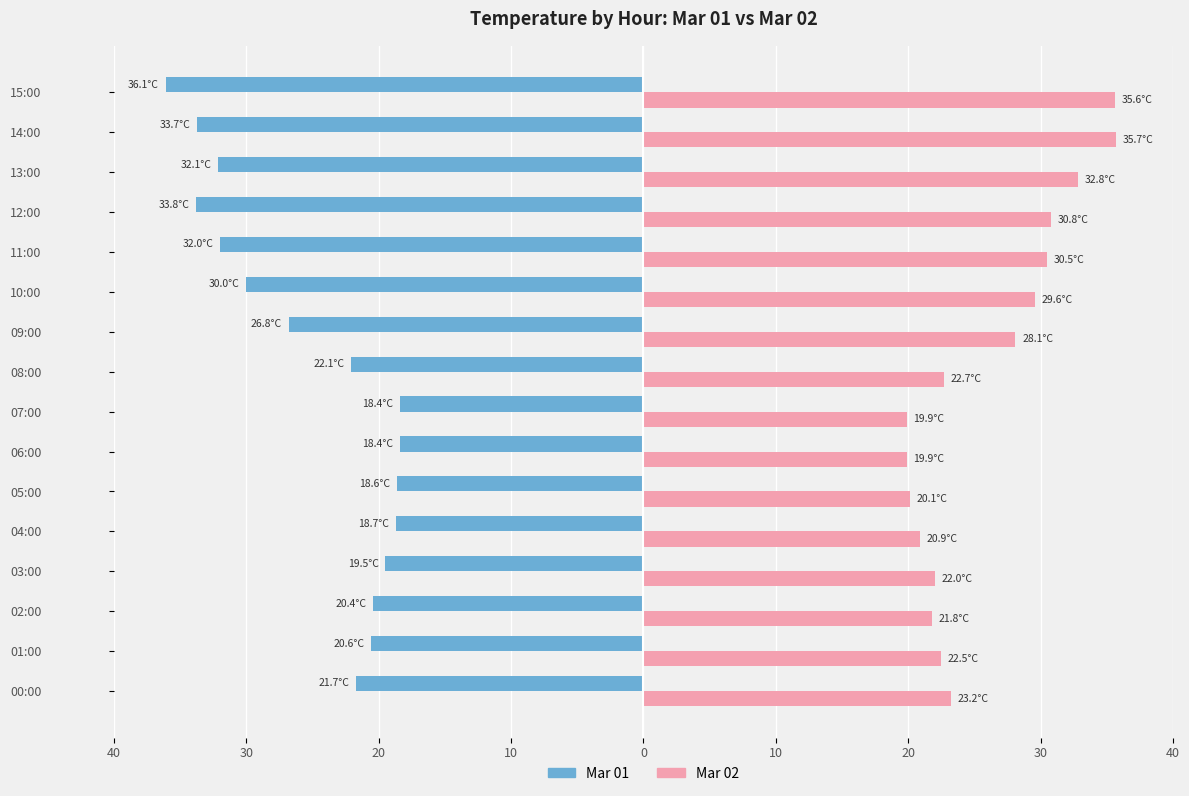

What are all the series names shown in the legend?

Mar 01, Mar 02